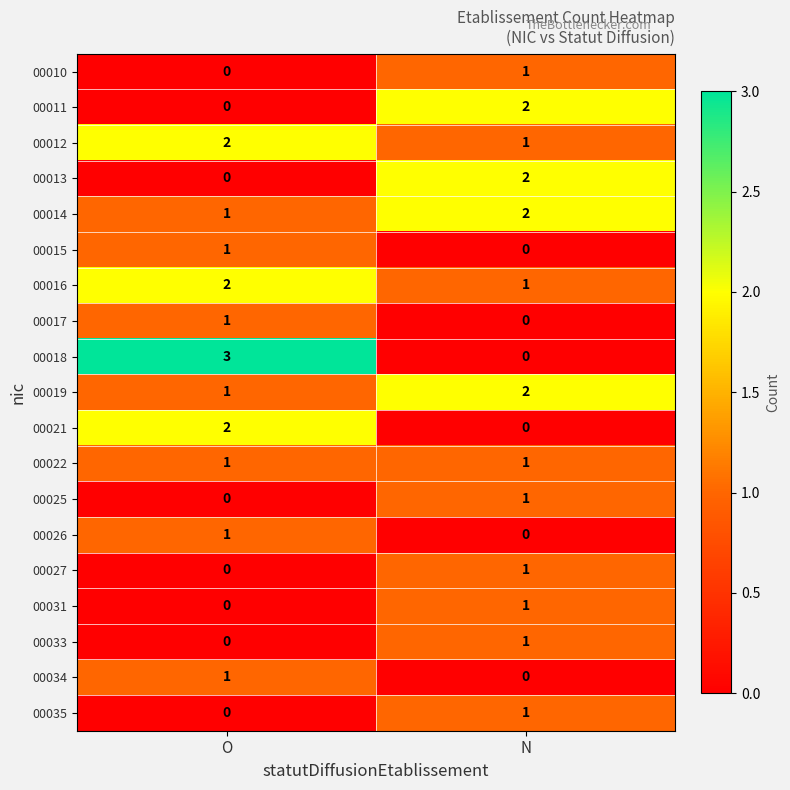

Is it true that 00010 equals 2 at N?

False